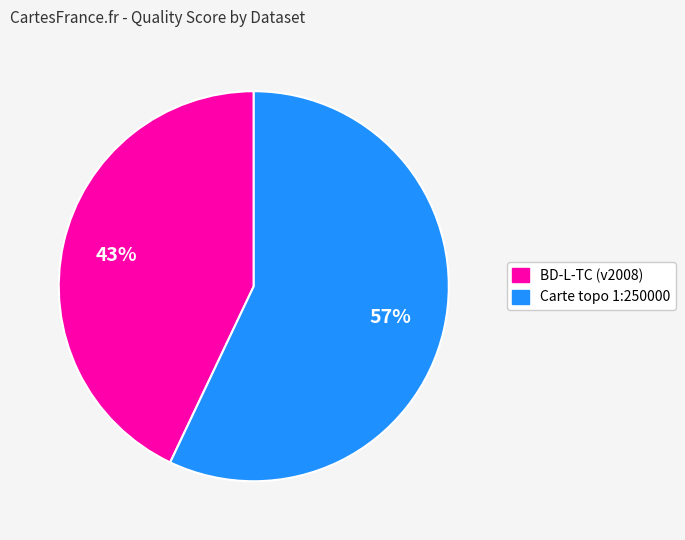

Rank the categories by value from lowest to highest.

BD-L-TC (v2008), Carte topo 1:250000